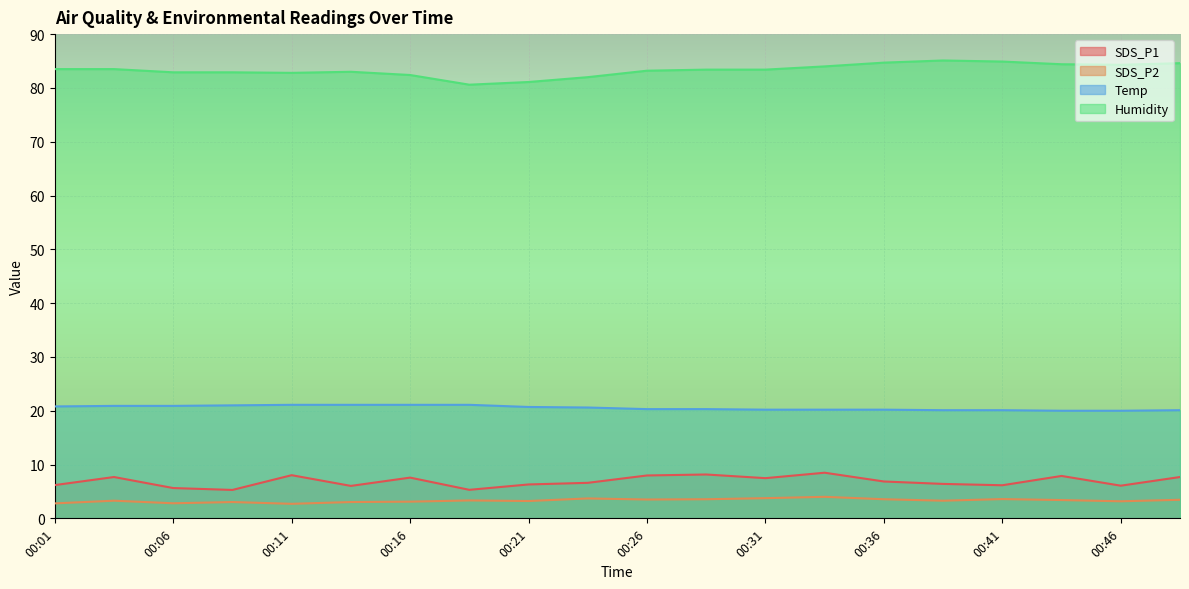

True or false: SDS_P1 and Temp intersect in this chart.

False